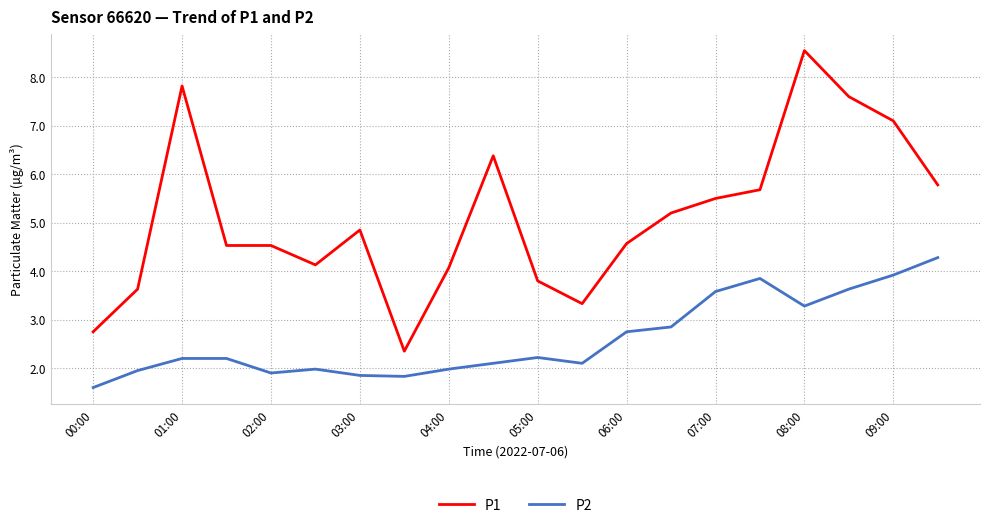

Which series has the largest total across all categories?

P1